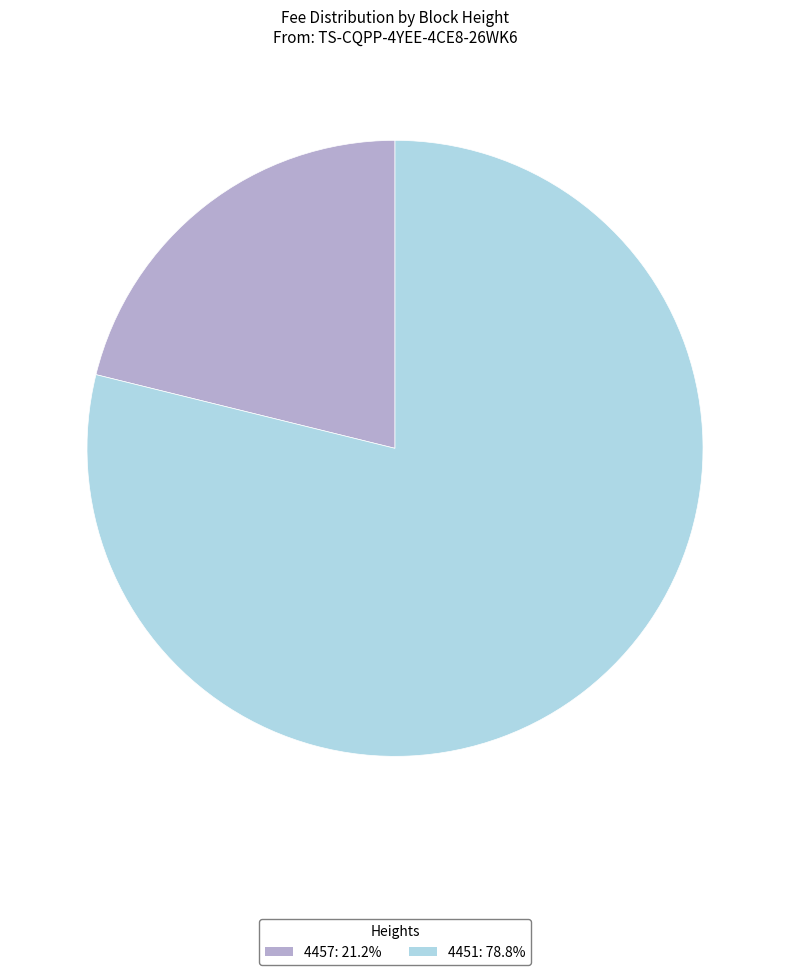

True or false: 4457 accounts for 7% of the total.

False